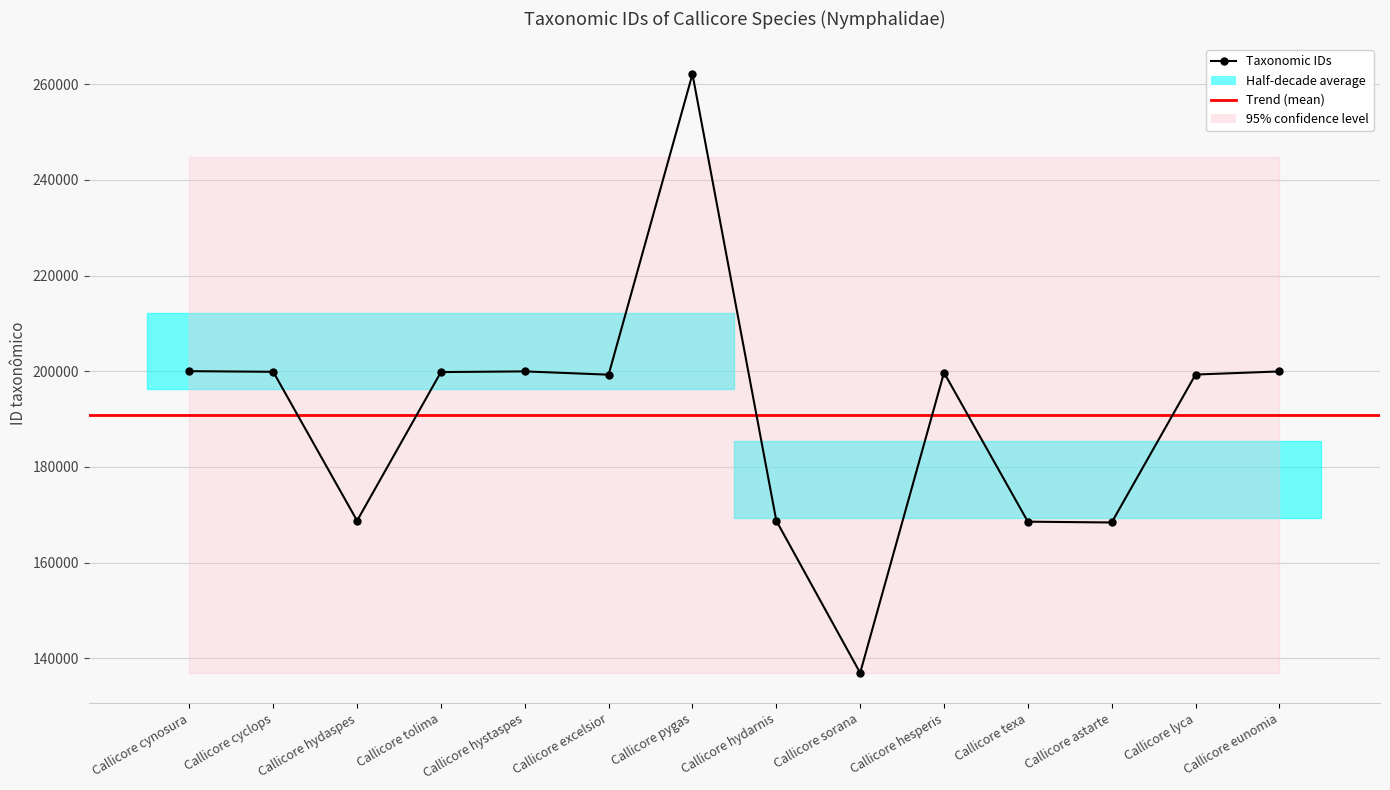

What is the label of the 8th point from the left?

Callicore hydarnis